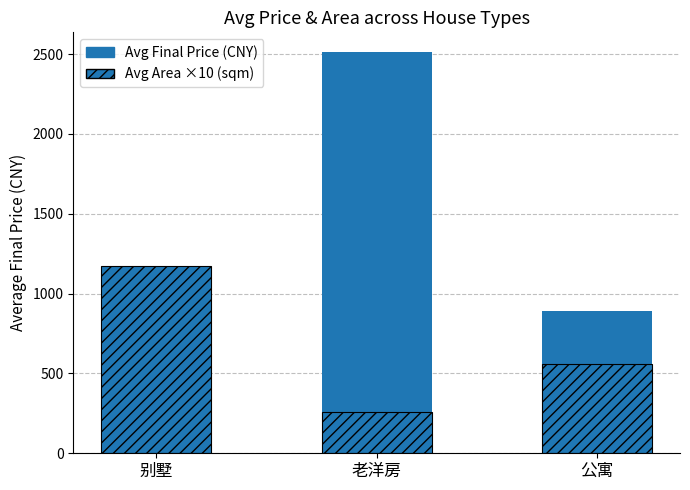

Between 公寓 and 别墅, which is larger?

别墅